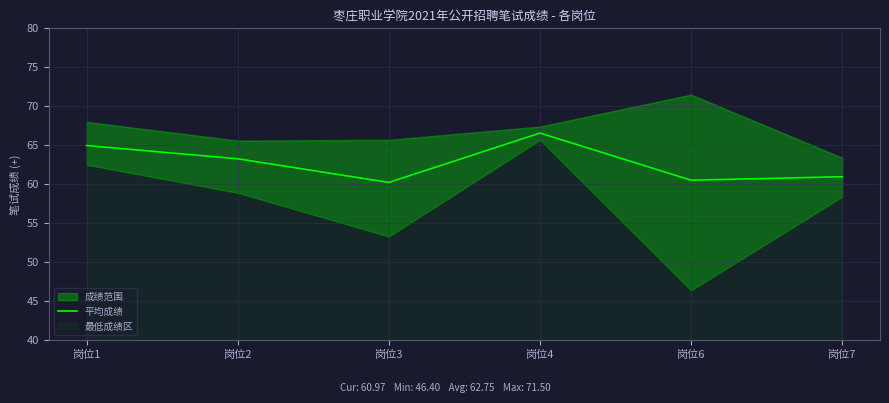

What is the difference between the maximum and minimum values?

6.3